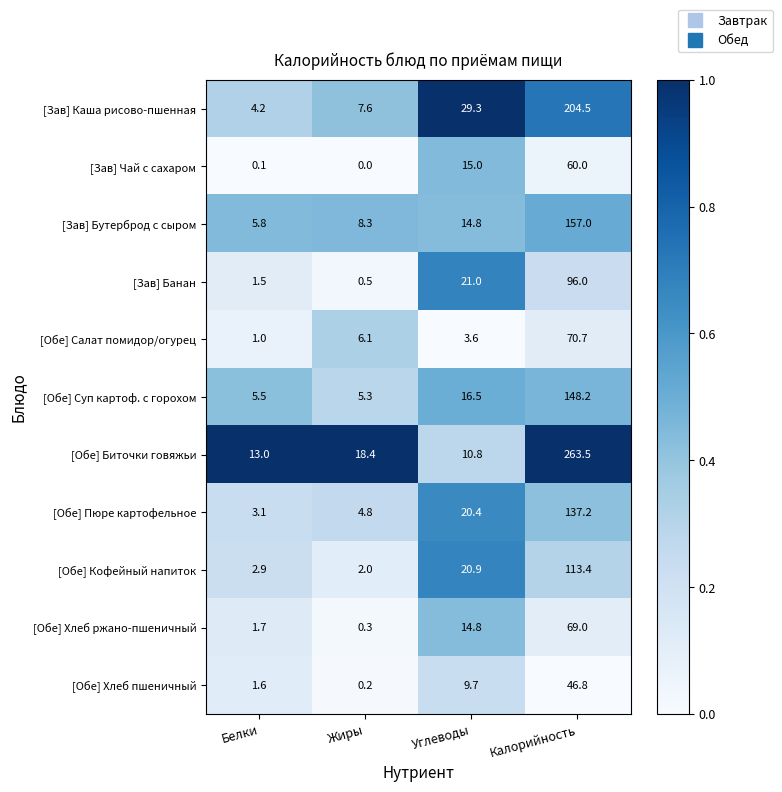

True or false: [Обе] Суп картоф. с горохом has a value of 77.3 at Калорийность.

False